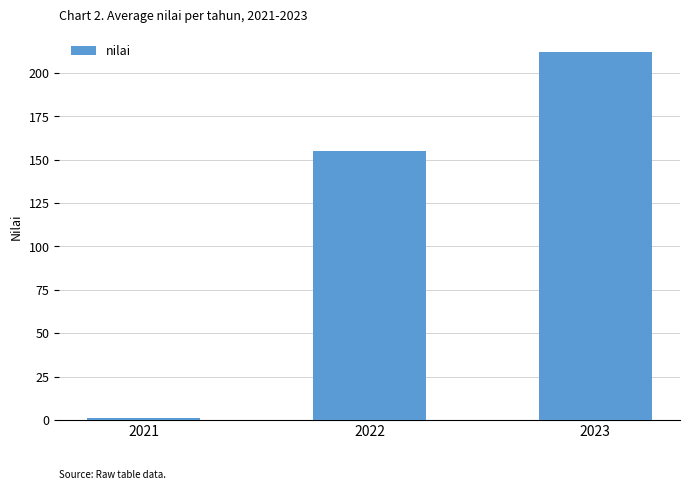

The value at 2023 is 52. True or false?

False